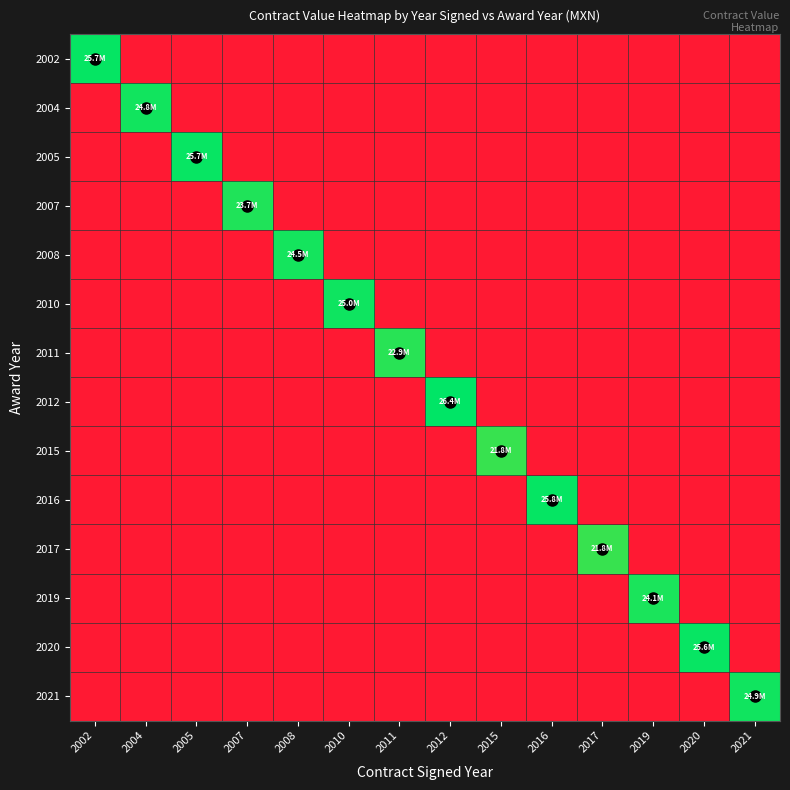

Which series has the largest range (max minus min)?

2012